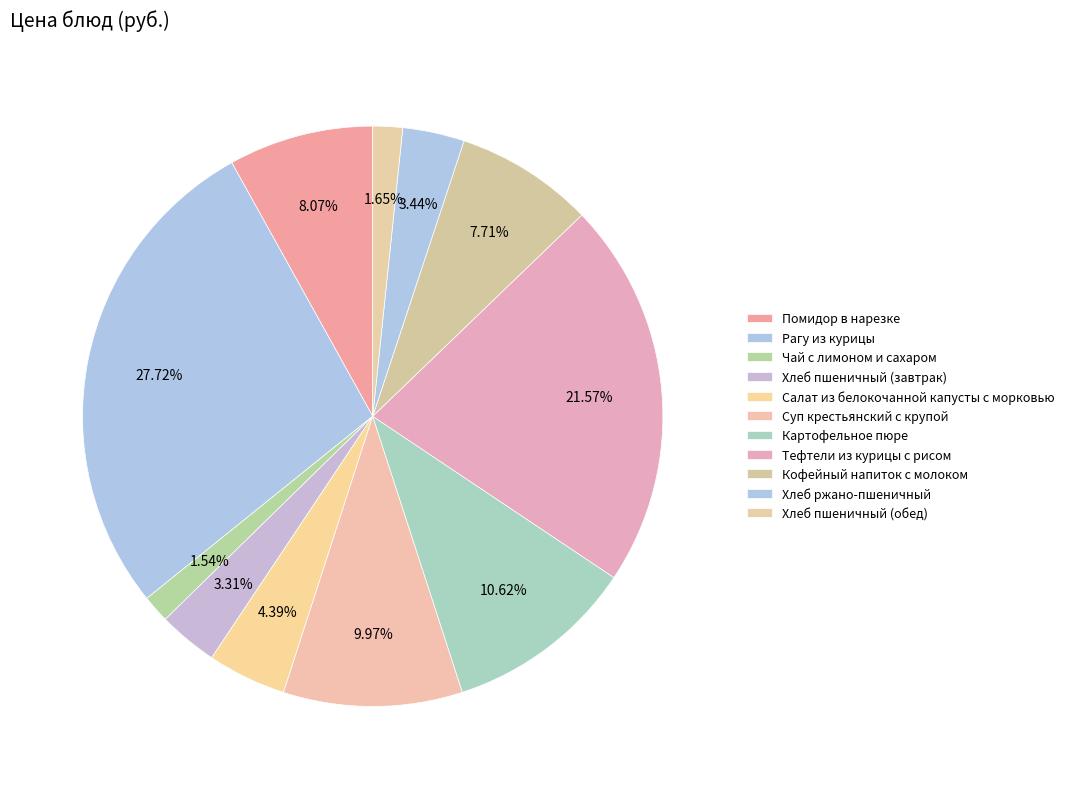

Is there a majority slice in this chart?

No